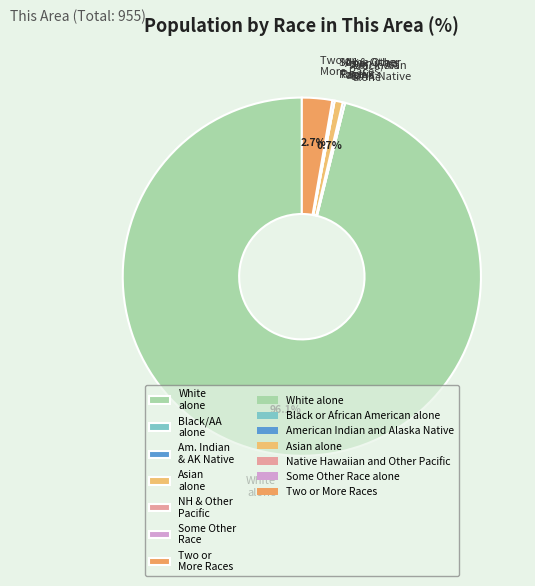

To the nearest percent, what is the average slice percentage?

14%